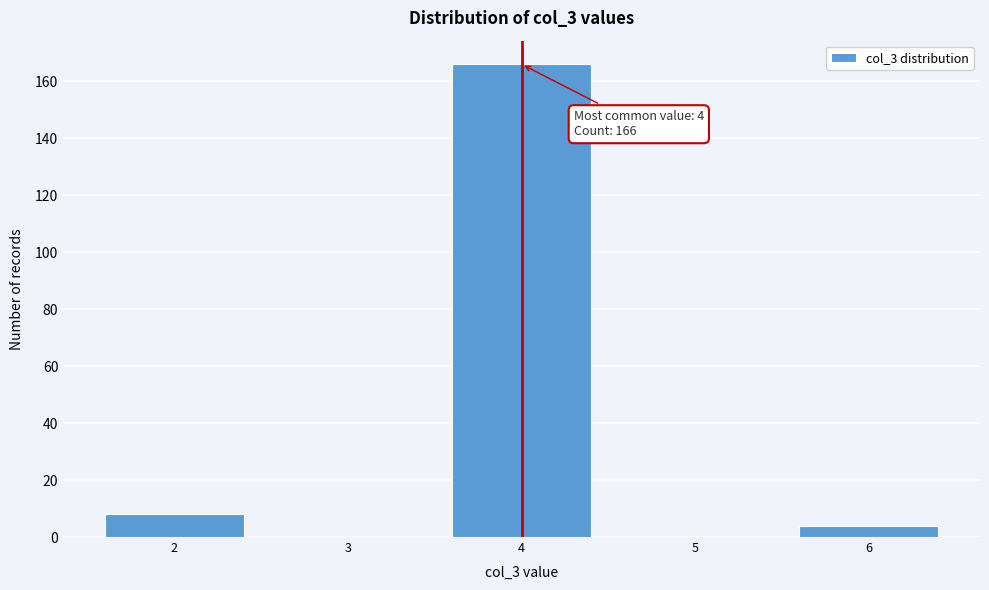

Which range on the x-axis has the tallest bar?

3.5 to 4.5